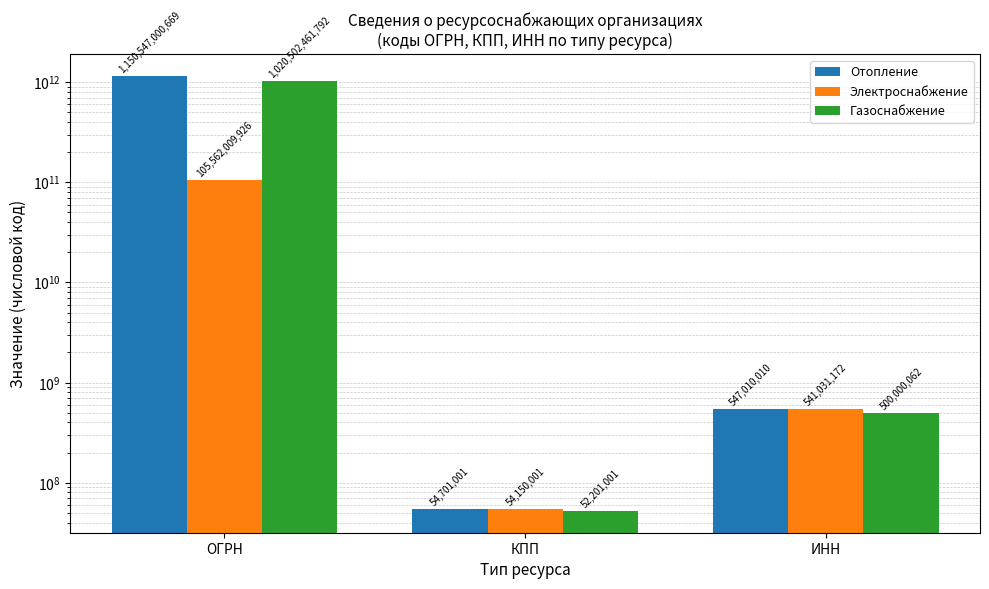

Which category has the highest value in the Отопление series?

ОГРН